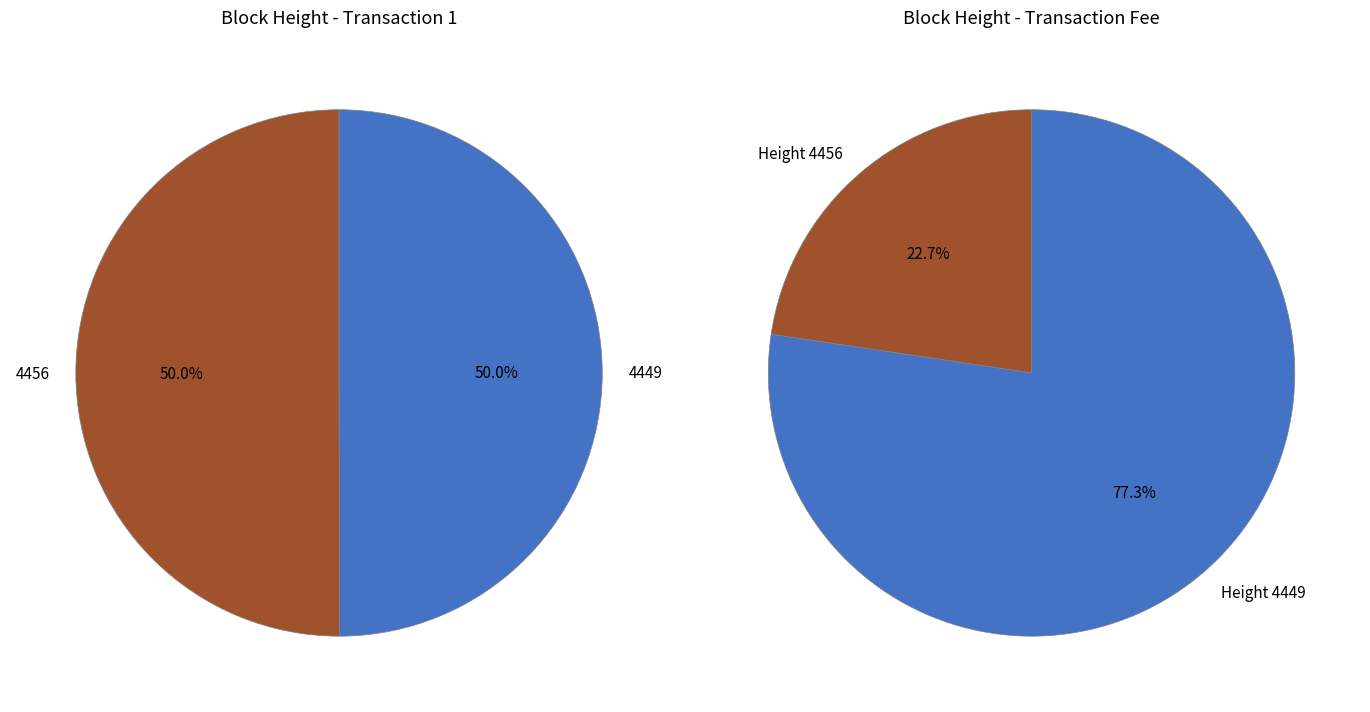

To the nearest percent, what portion does 4456 represent?

50%